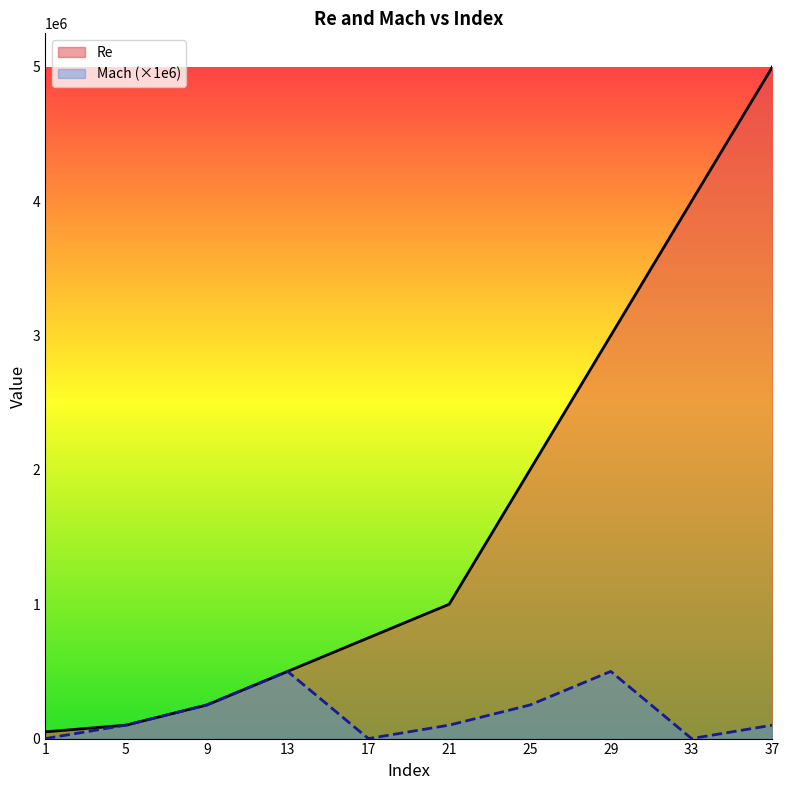

True or false: Re has more than 2 interior local peaks.

False